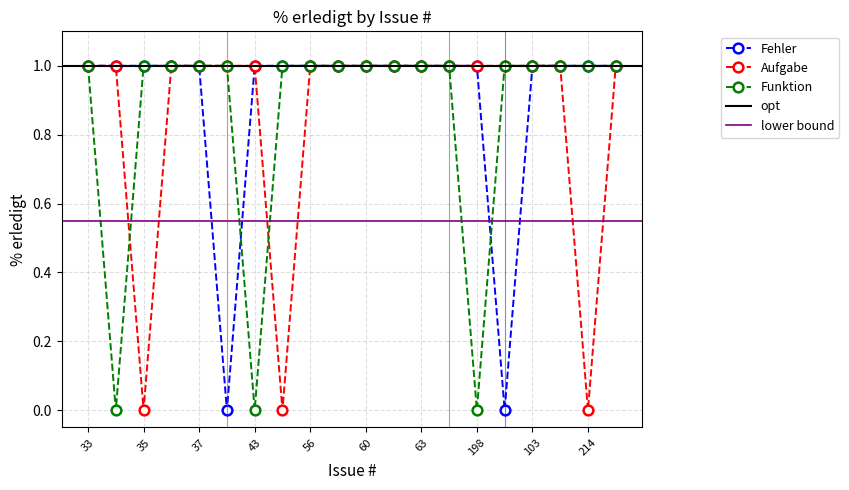

What is the sum of all Funktion values?

17